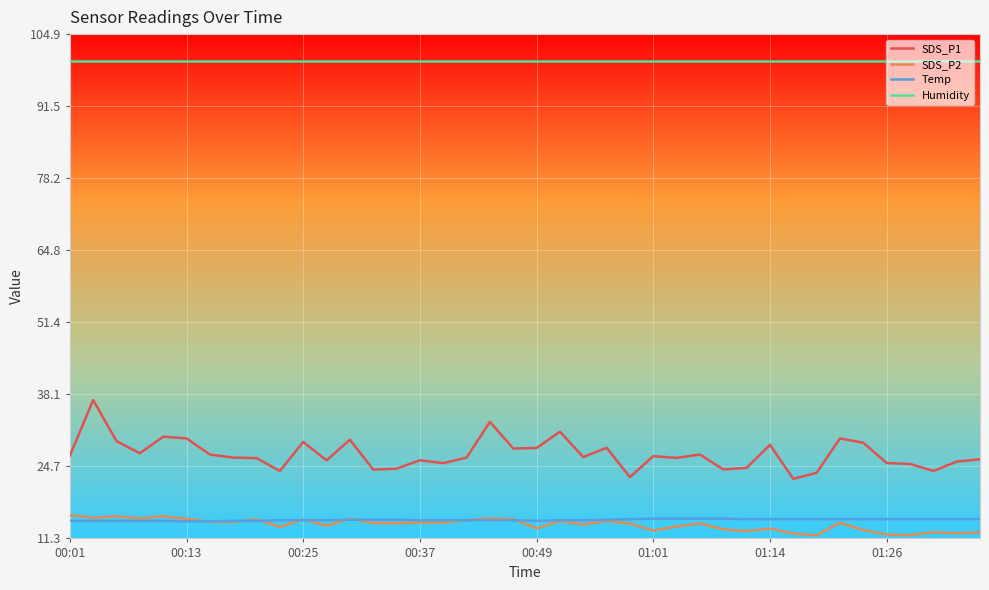

What is the maximum value shown in the chart?

99.9